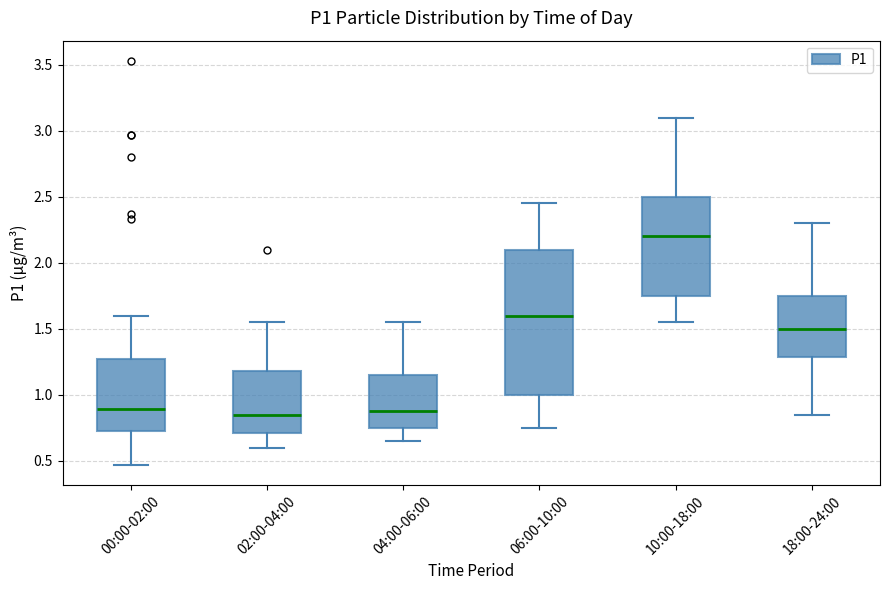

Where does the upper whisker of the box for 18:00-24:00 end on the y-axis? The values are not printed on the chart, so give them approximately, as read against the axis.

2.30